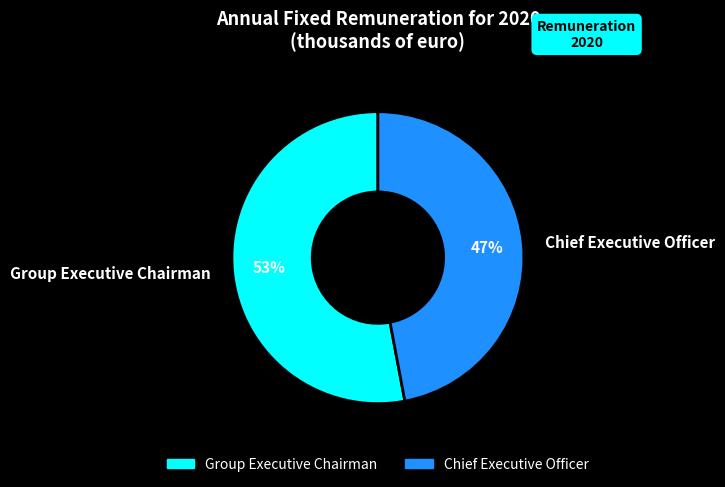

How many slices are in this pie chart?

2